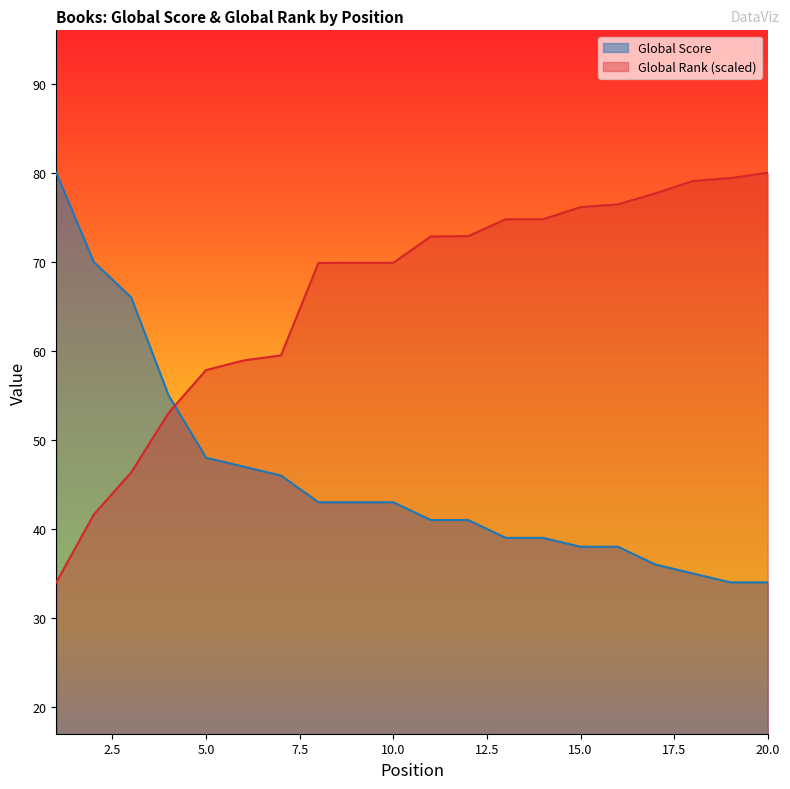

What are all the series names shown in the legend?

Global Score, Global Rank (scaled)